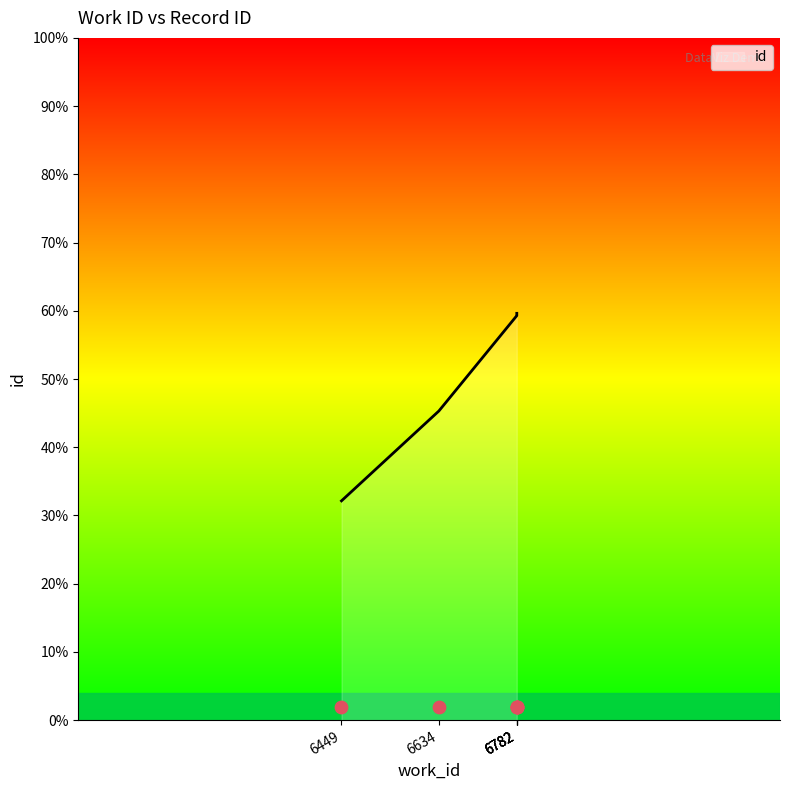

What is the change in value from 6634 to 6782?

+501